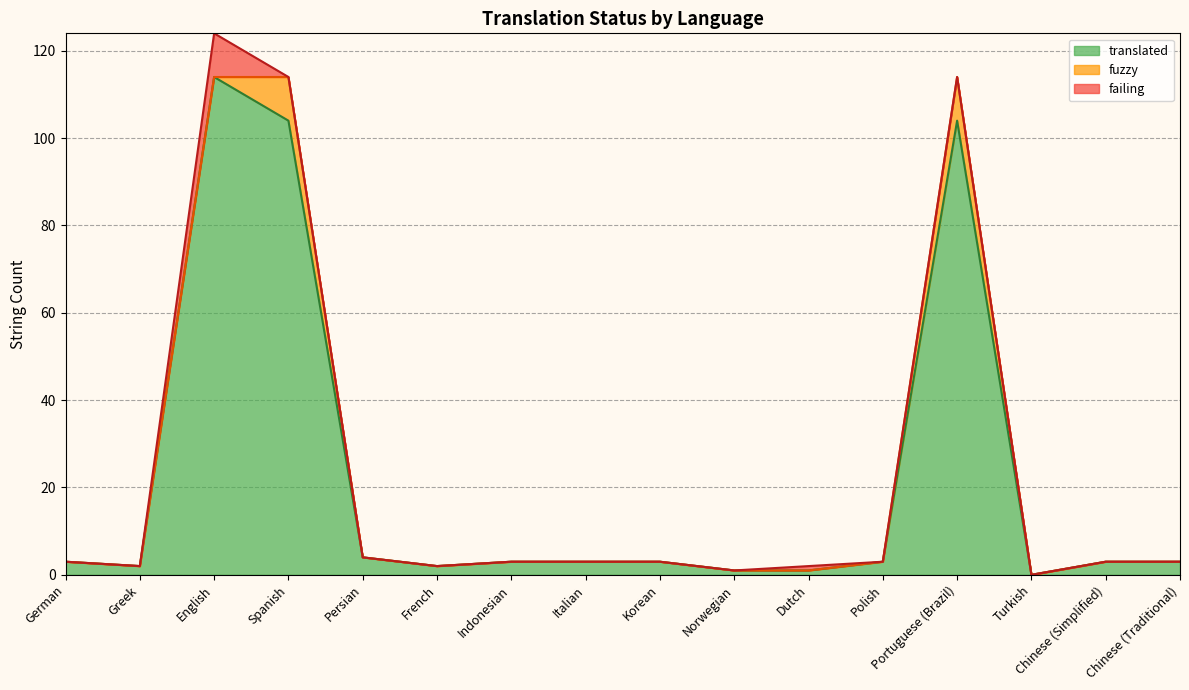

What is the difference between the maximum and second lowest values in the failing series?

10